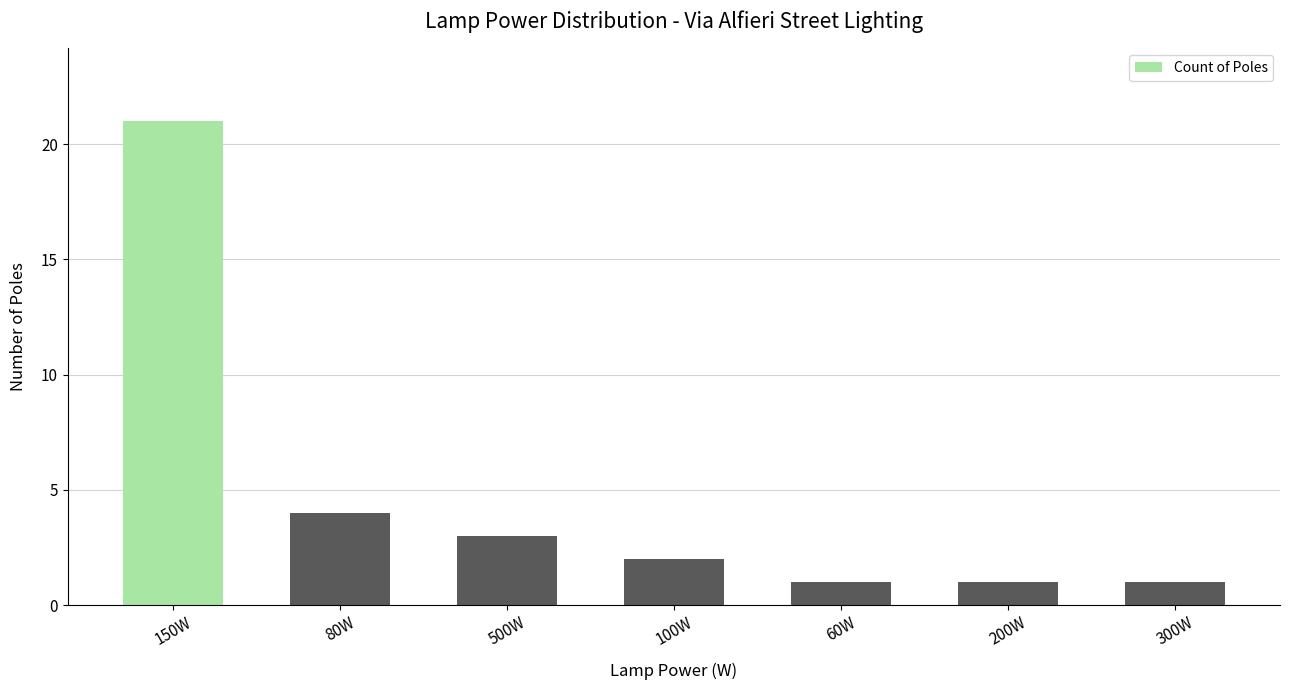

Is it true that the value at 80W is 4?

True